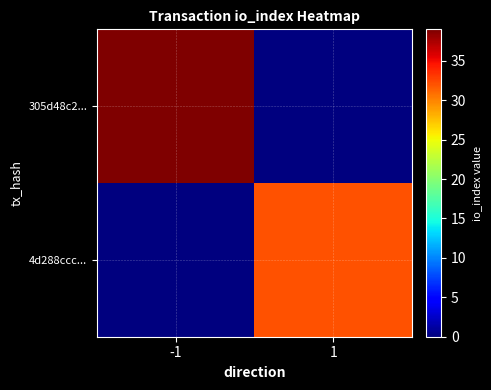

Which category has the highest value across all series?

-1